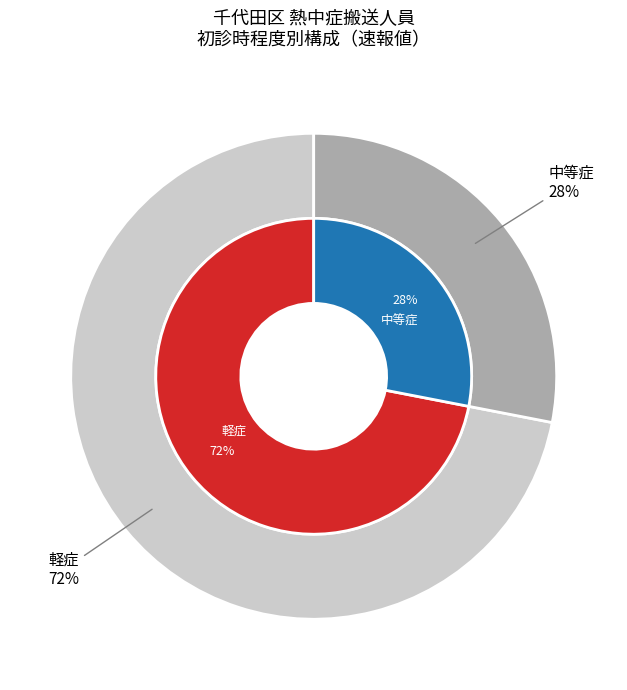

Is it true that 重篤 is 13% of the pie?

False